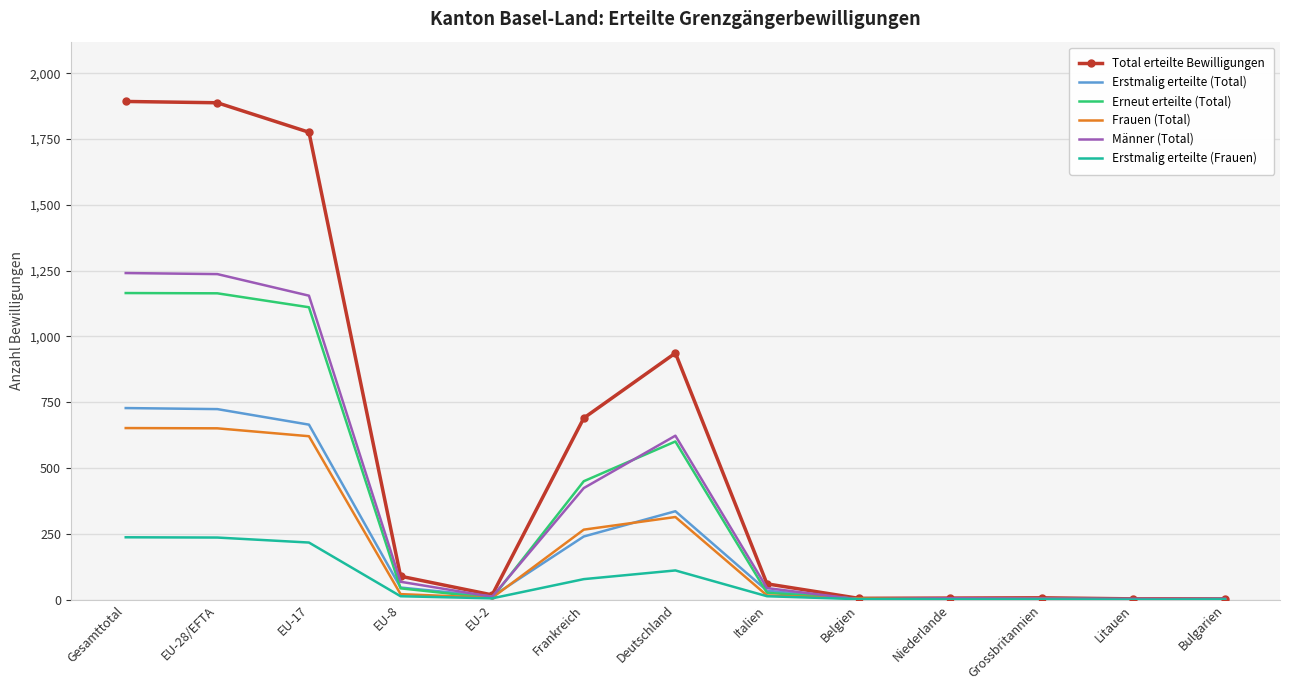

True or false: Männer (Total) has more than 1 interior local peaks.

True